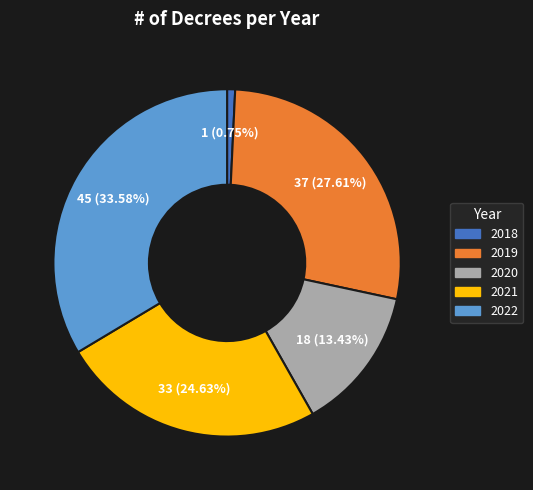

What is the smallest slice in the pie chart?

2018